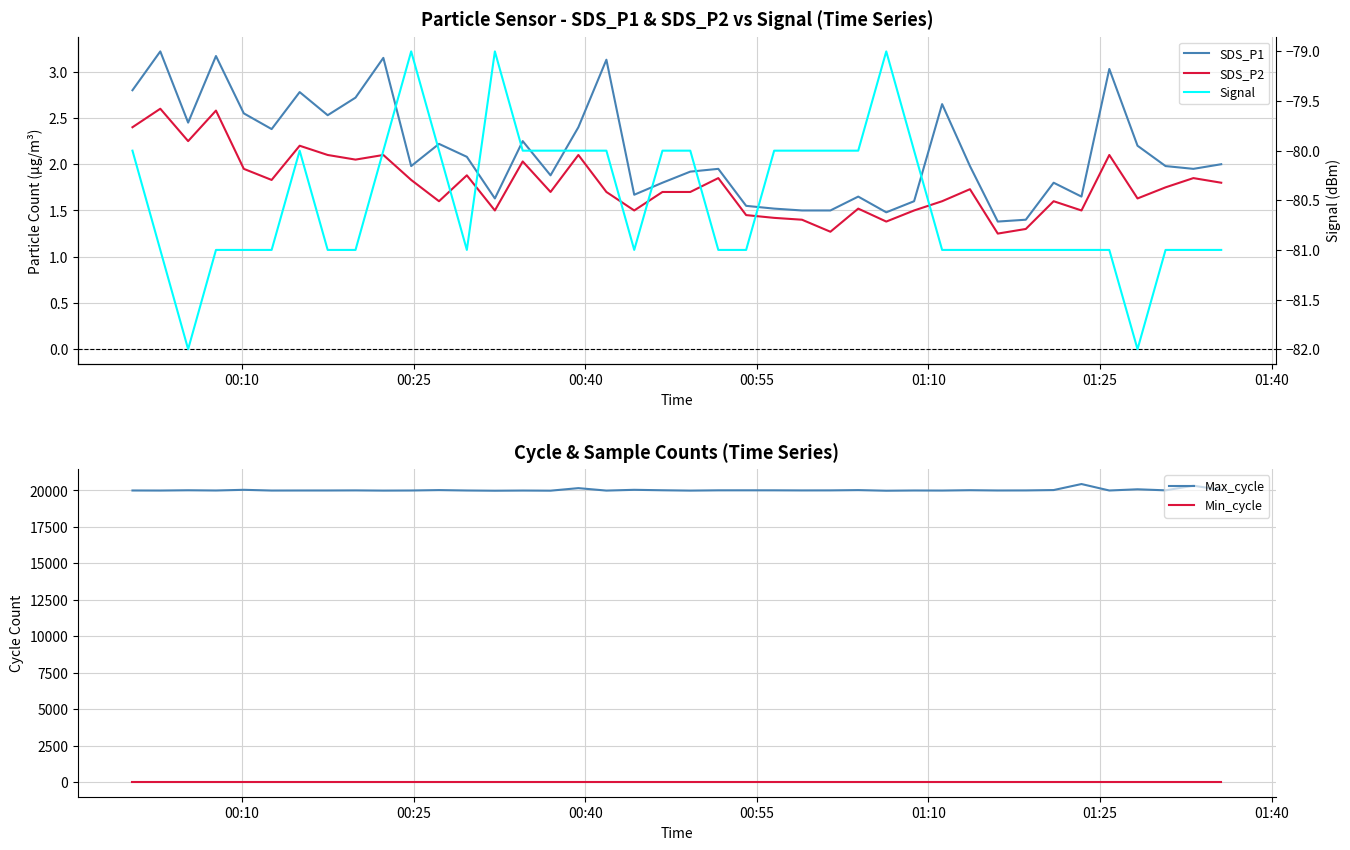

True or false: Min_cycle and Max_cycle intersect in this chart.

False